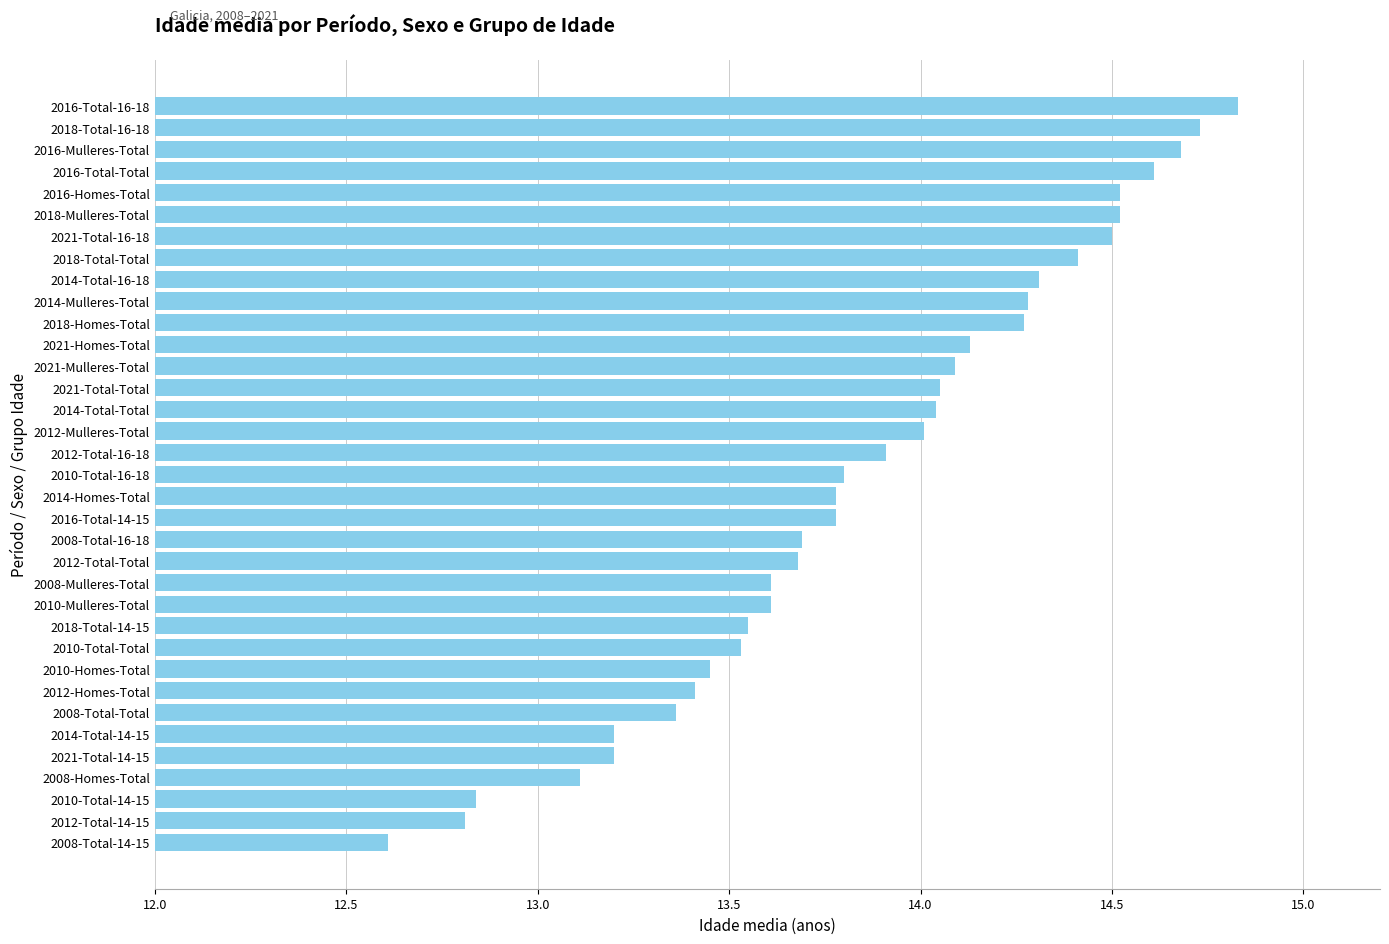

What is the difference between the values at 2016-Total-Total and 2012-Homes-Total?

1.2